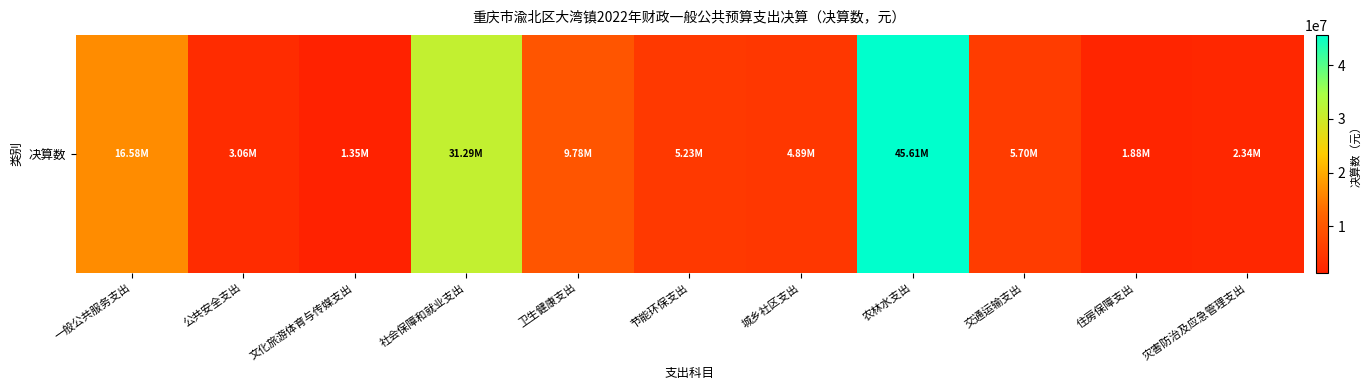

What is the average value?

11608589.4